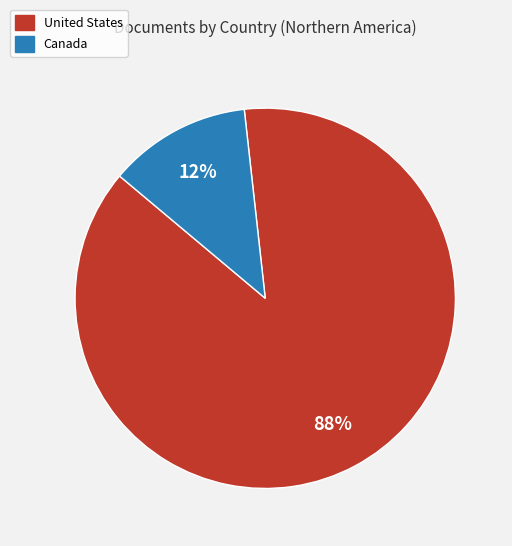

Which slice represents more than half of the pie?

United States